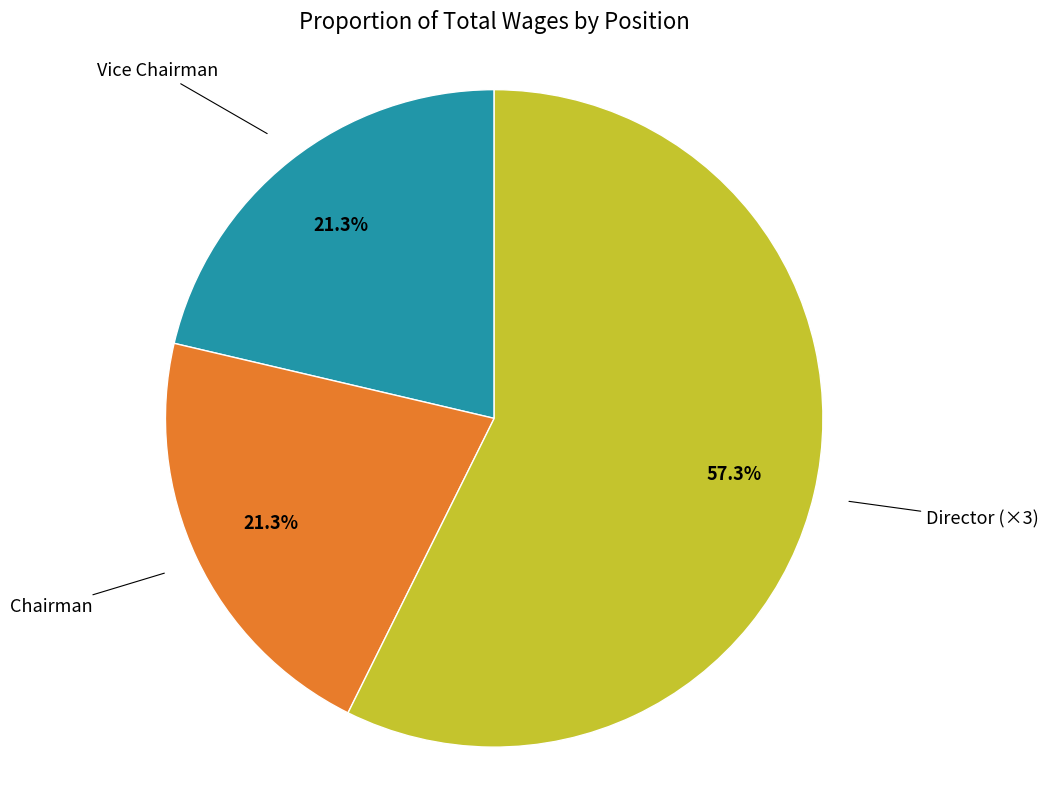

Is there any slice that represents more than half of the pie?

Yes